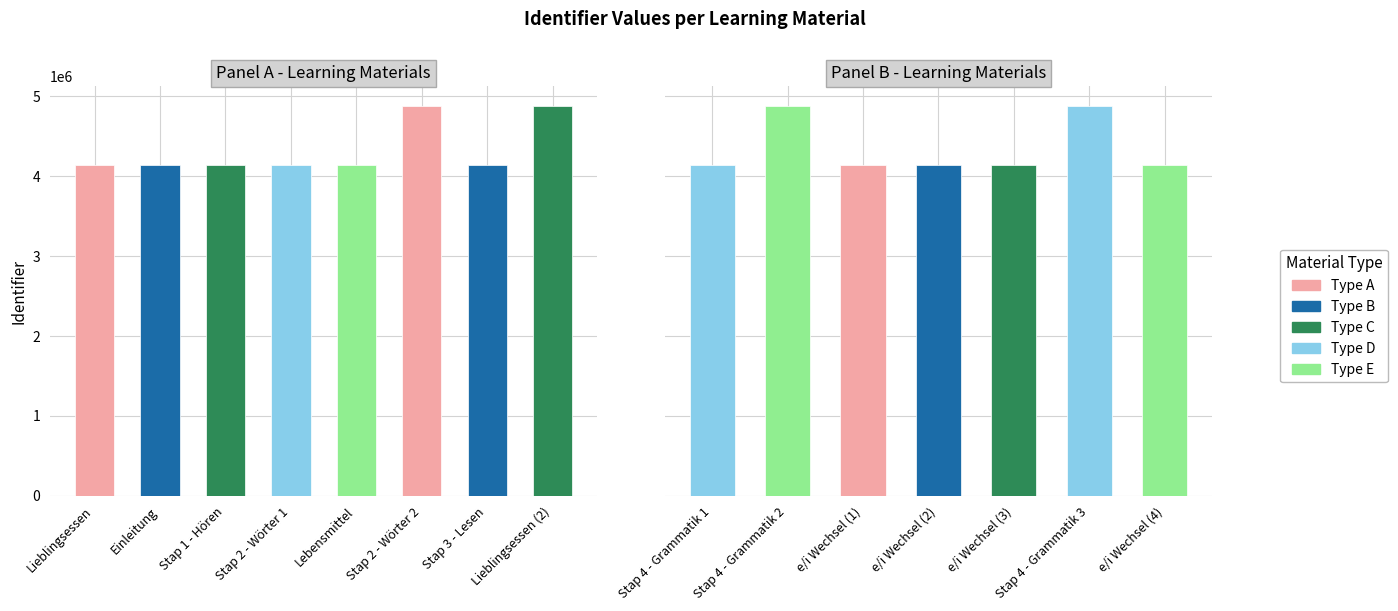

Is it true that the value at Lebensmittel is 4146790?

True